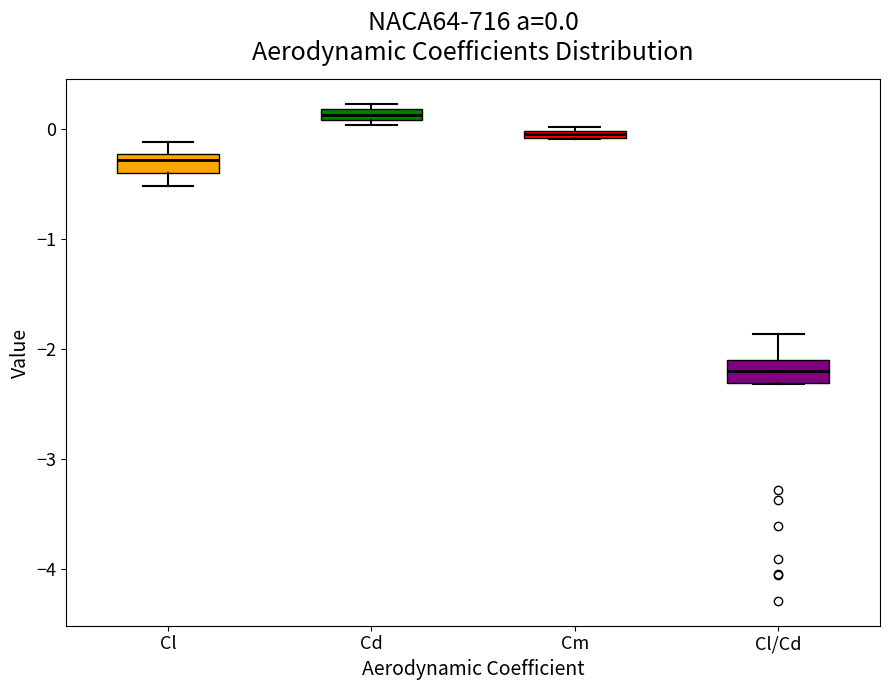

Which box's median line is the highest?

Cd